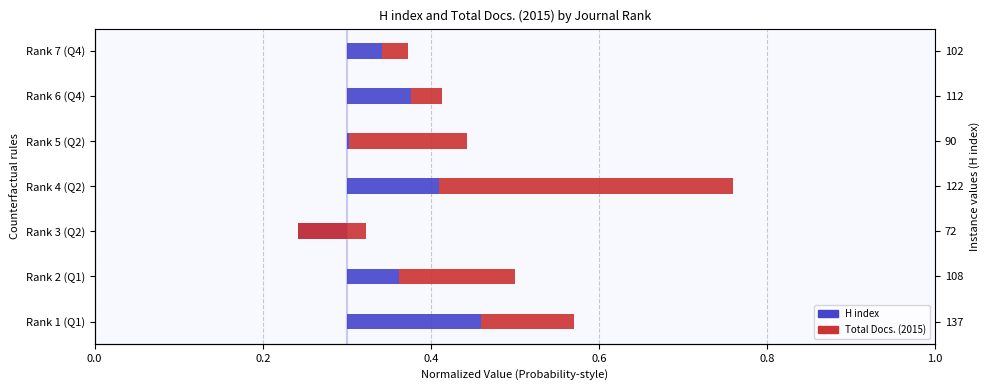

How many negative values does the H index series have?

1